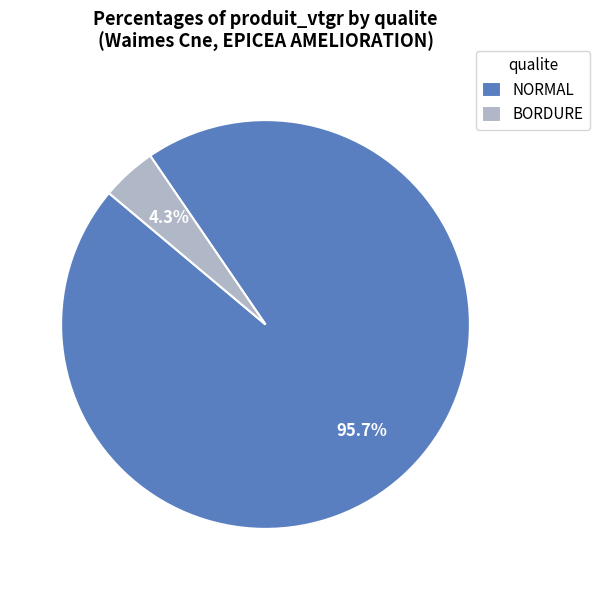

Which has a higher value, NORMAL or BORDURE?

NORMAL